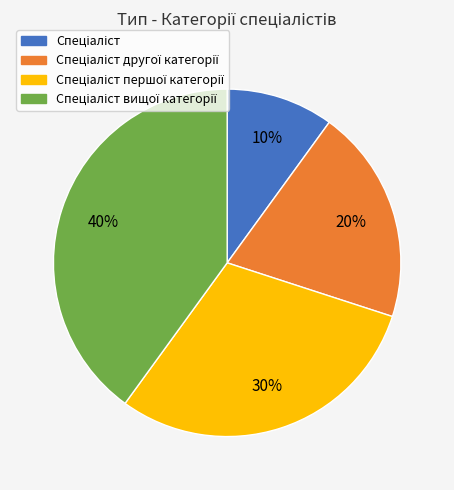

To the nearest percent, what is the average slice percentage?

25%